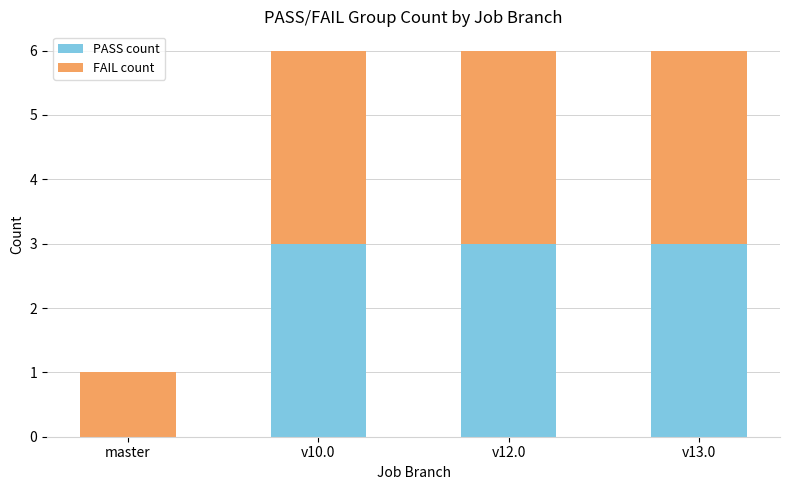

True or false: PASS count has a value of 5 at v13.0.

False